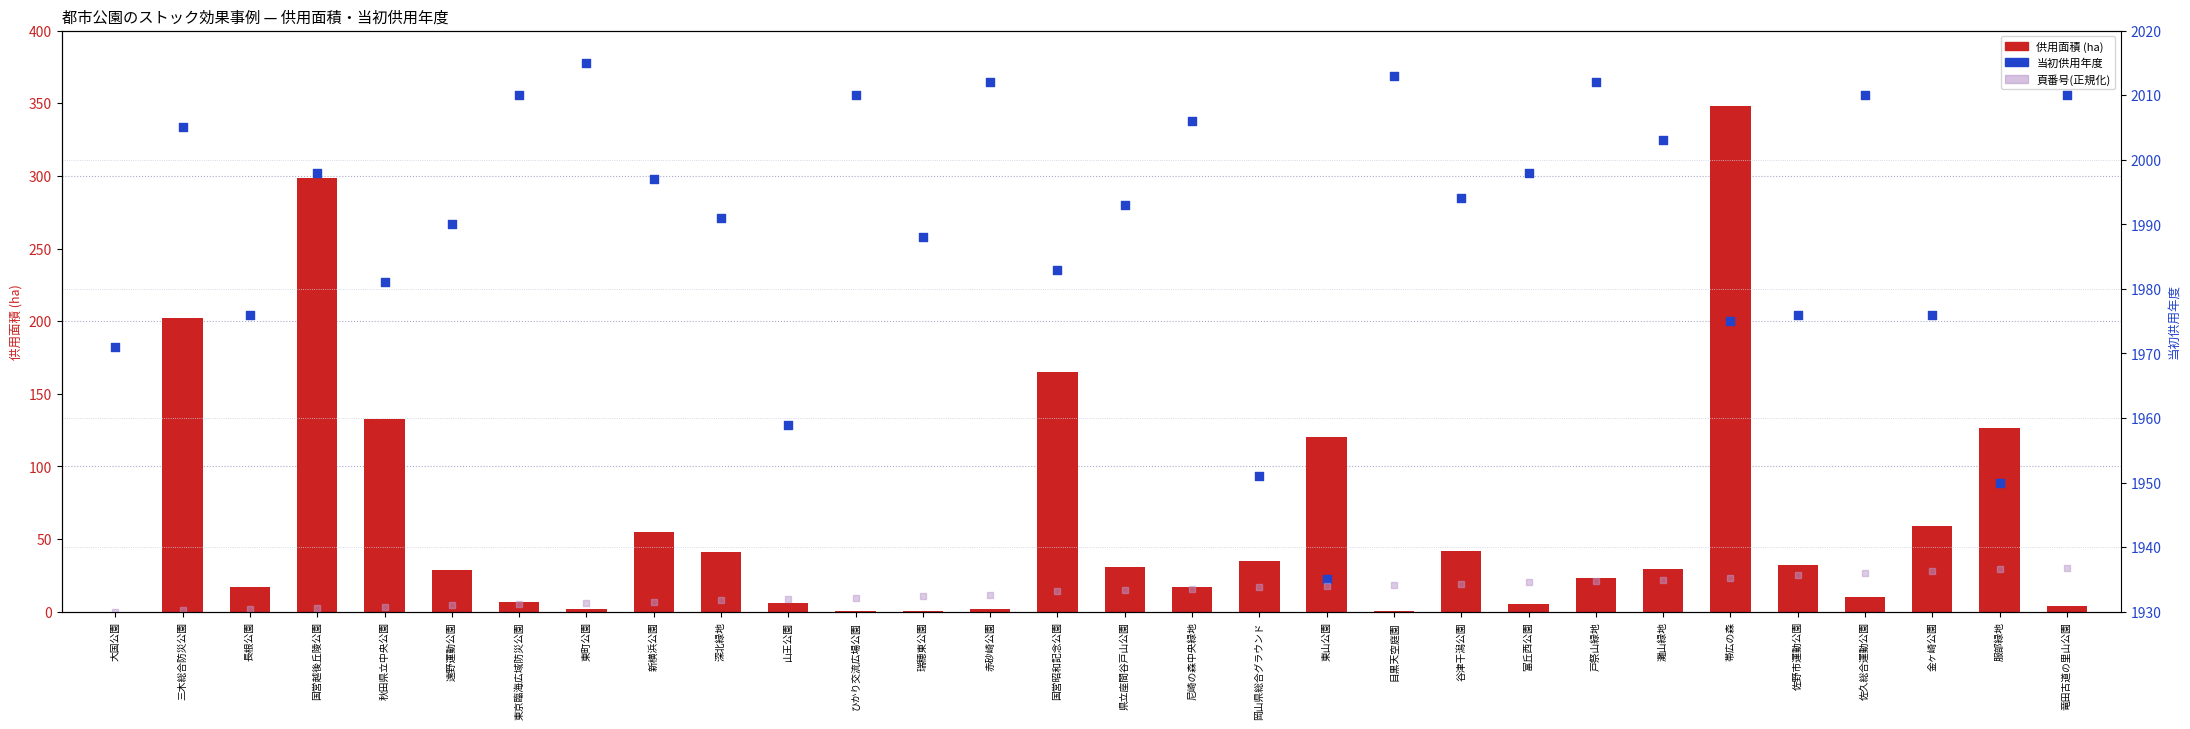

Which series has the largest total across all categories?

当初供用年度